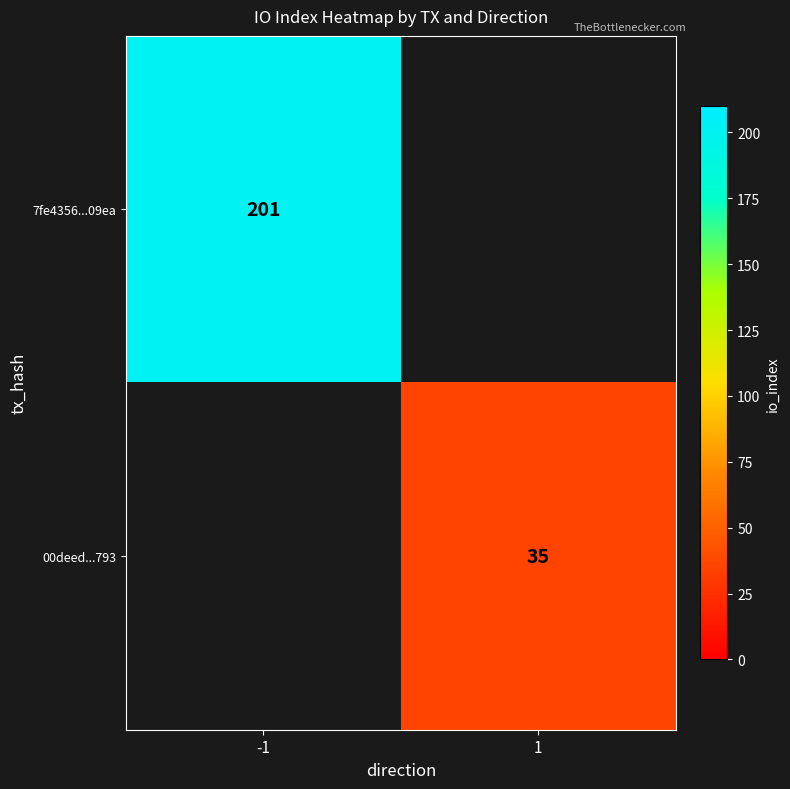

Is it true that 7fe4356...09ea equals 201 at -1?

True